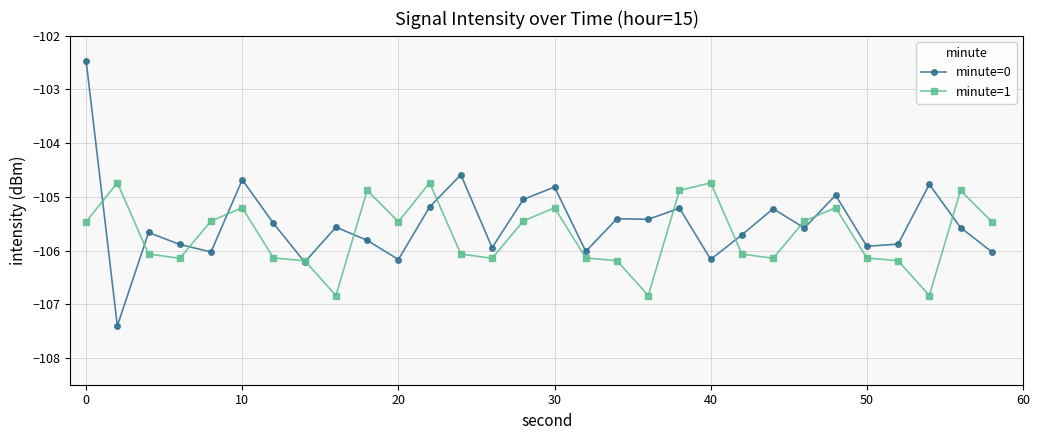

Which series has the widest spread of values?

minute=0